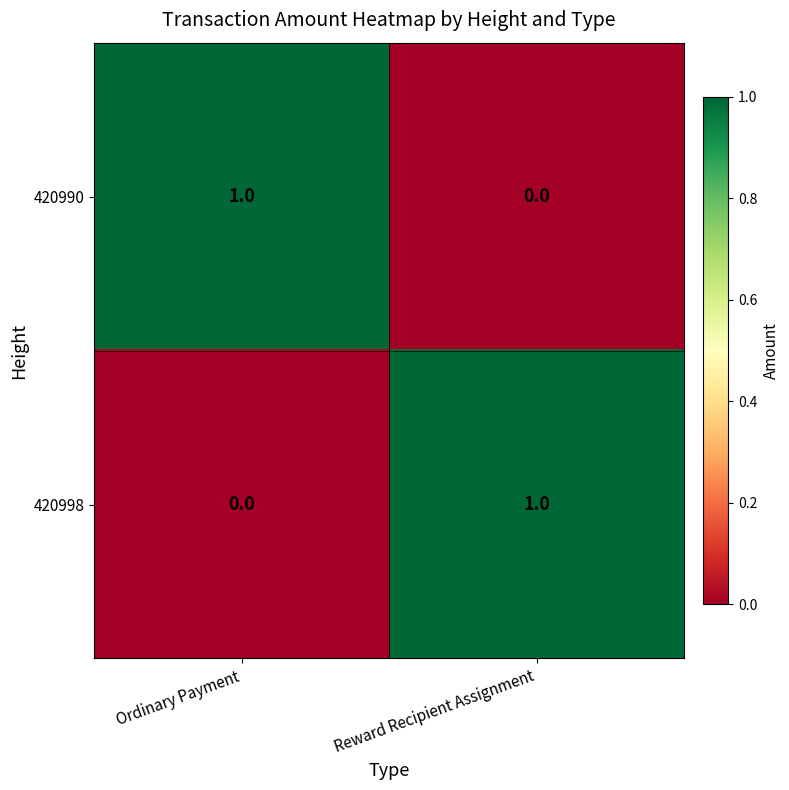

What is the total value across all series at Reward Recipient Assignment?

1